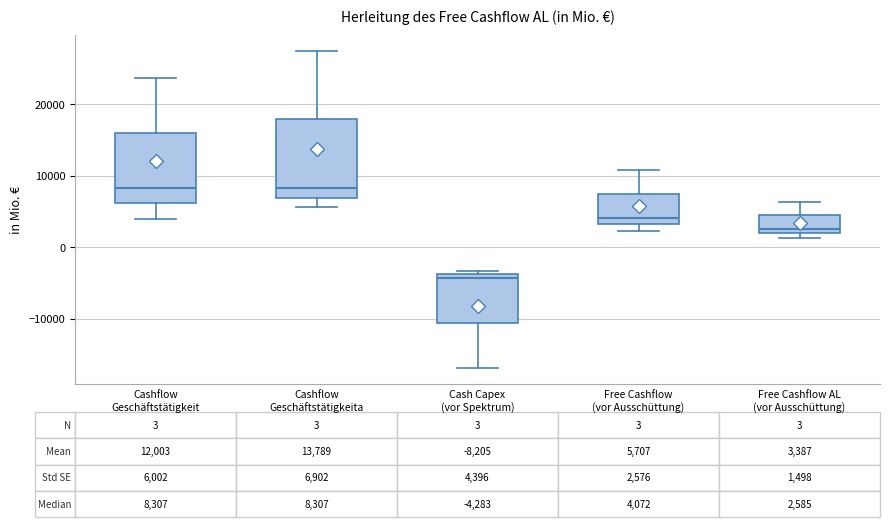

Which box is the tallest, from its lower edge to its upper edge?

Cashflow Geschäftstätigkeita